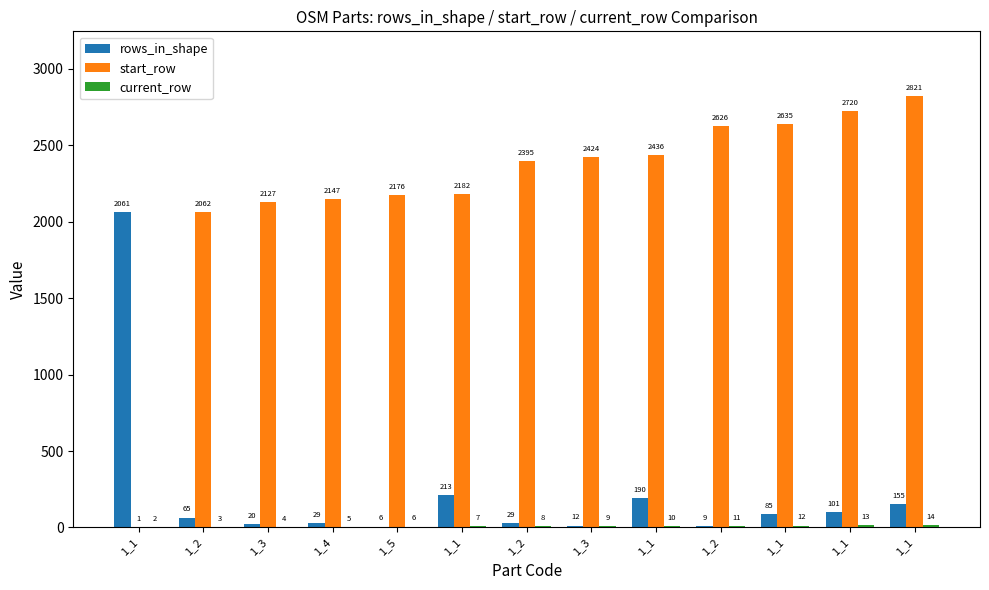

Are the bars horizontal?

No